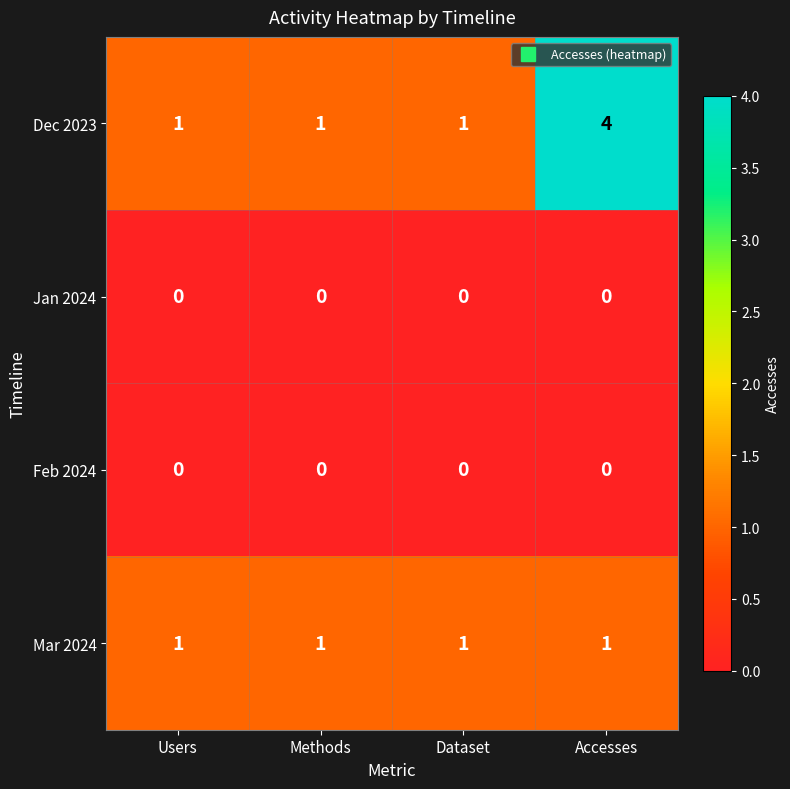

At how many categories does at least one series exceed 0?

4